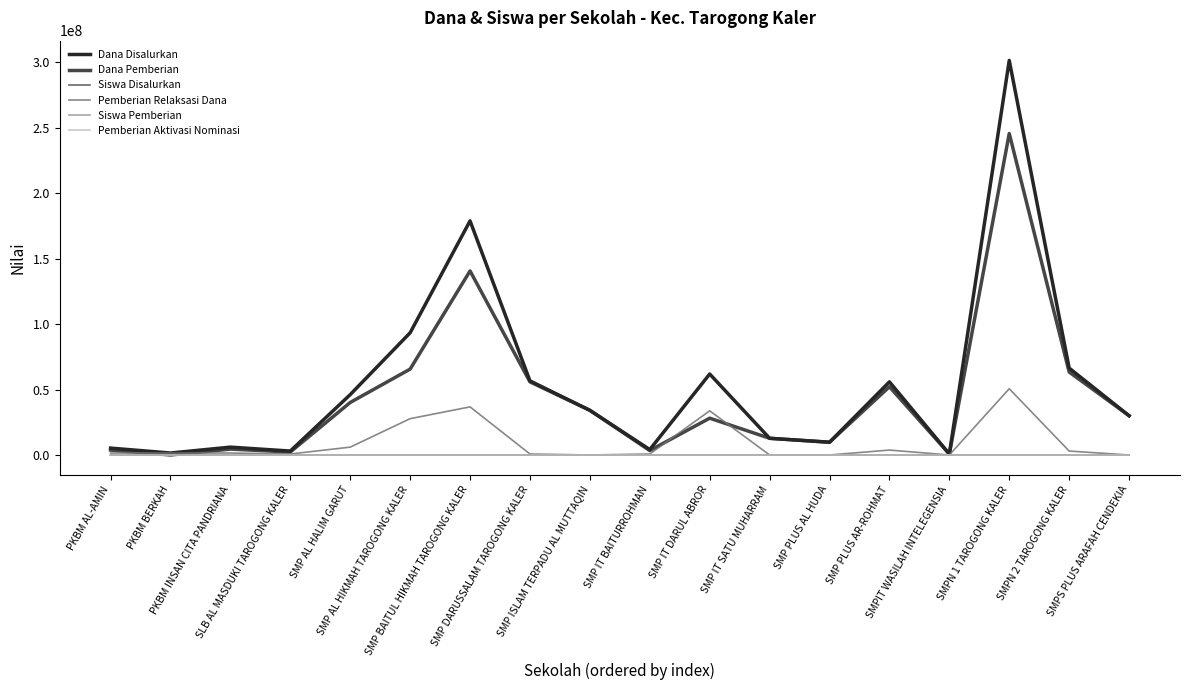

Where do Pemberian Relaksasi Dana and Siswa Pemberian first cross each other?

SMP DARUSSALAM TAROGONG KALER and SMP ISLAM TERPADU AL MUTTAQIN